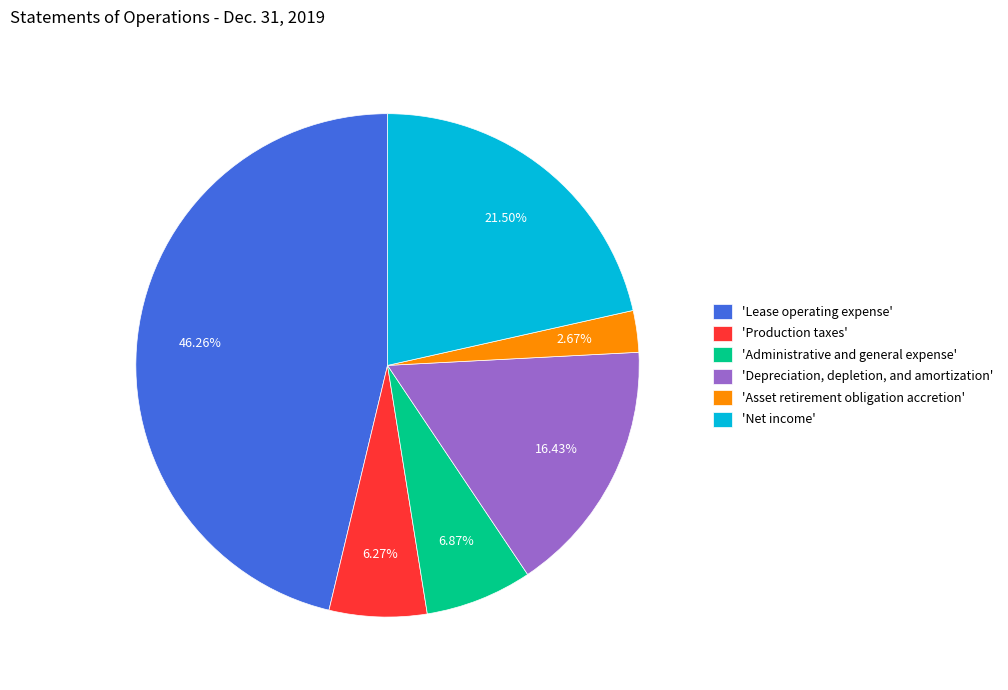

Is there a majority slice in this chart?

No